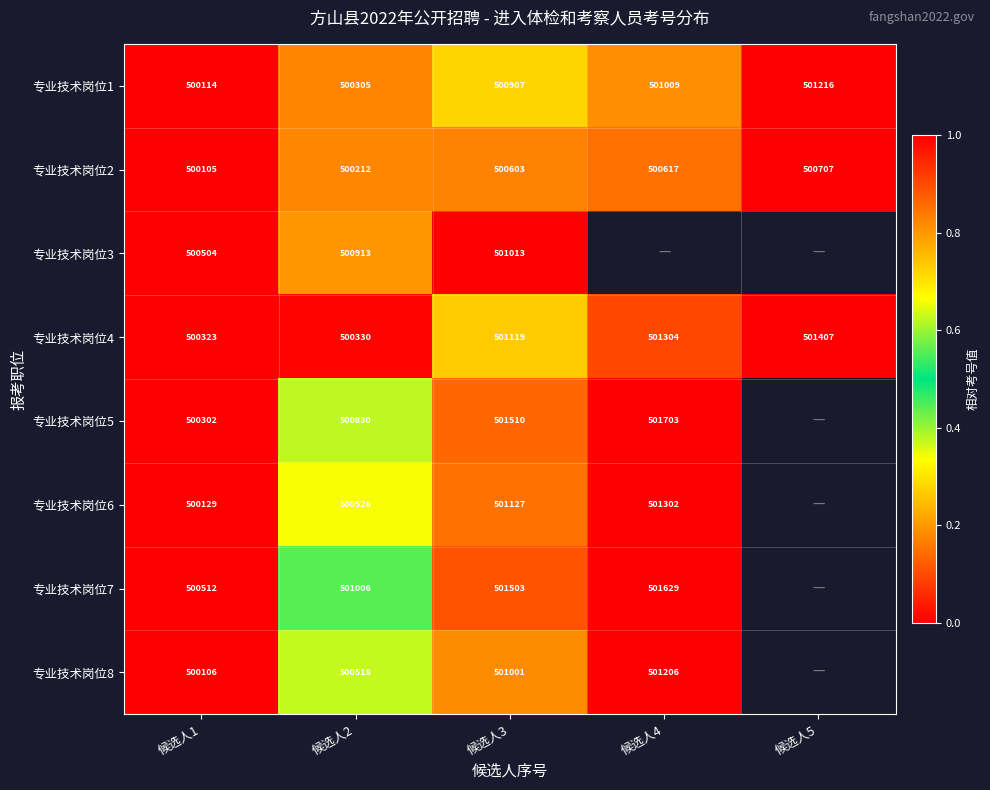

What is the difference between the 专业技术岗位6 values at 候选人2 and 候选人3?

601